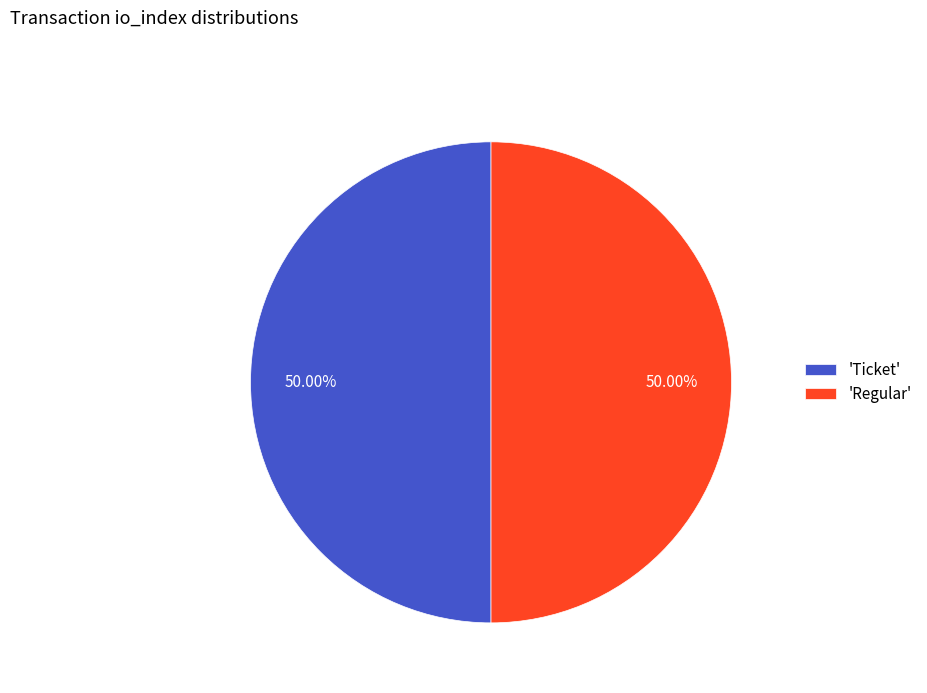

What is the ratio of the value at 'Ticket' to the value at 'Regular'?

1.0